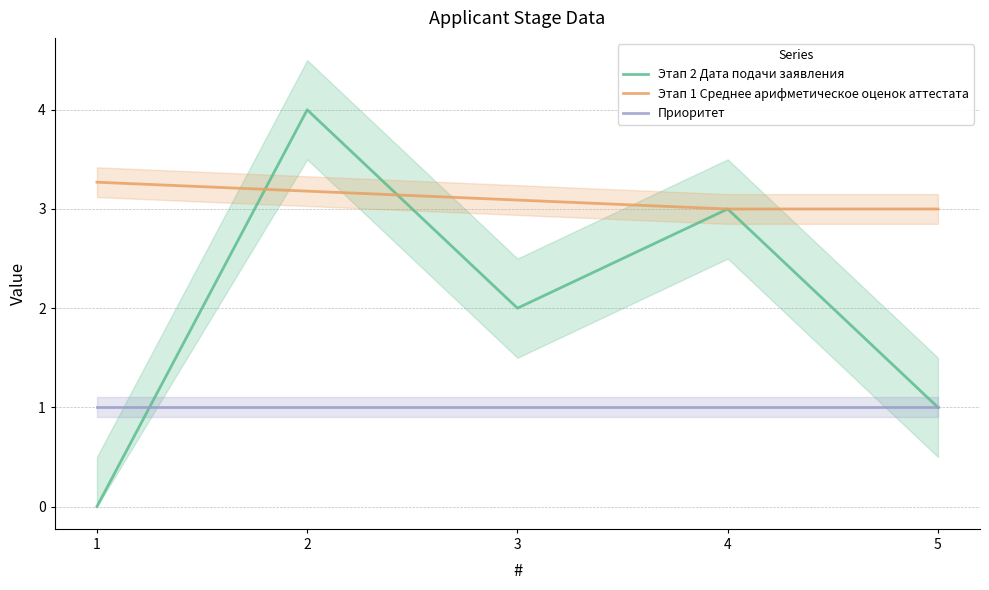

Where is the first local maximum for Этап 2 Дата подачи заявления?

2